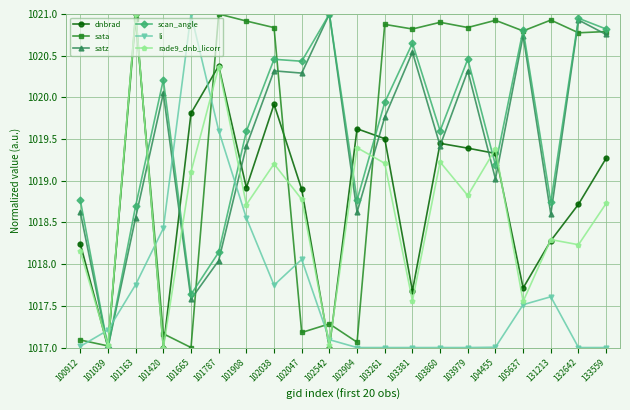

At how many categories does at least one series exceed 1020?

17